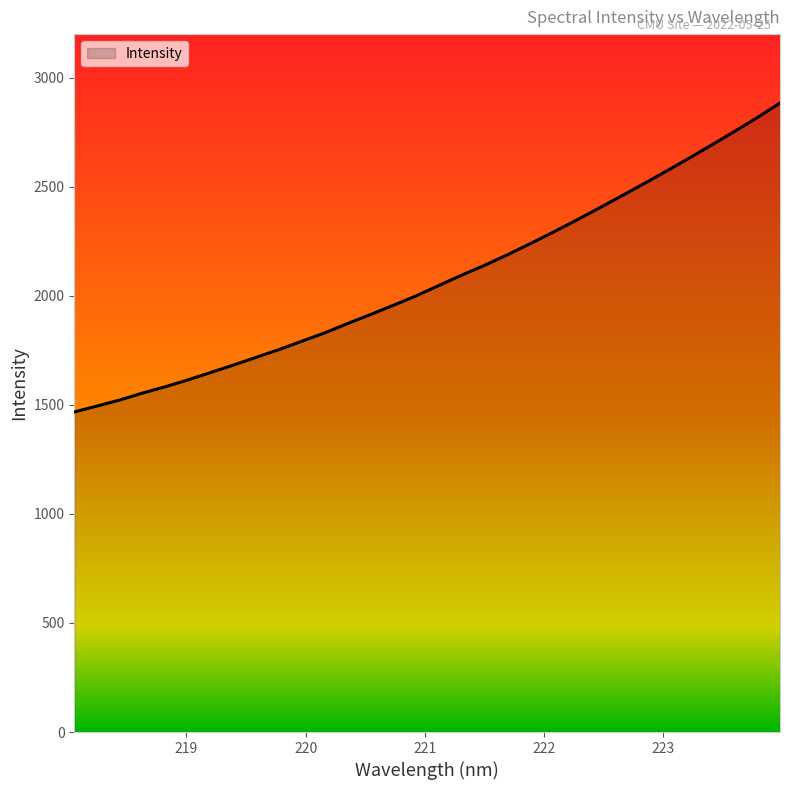

What is the minimum value shown in the chart?

1467.5